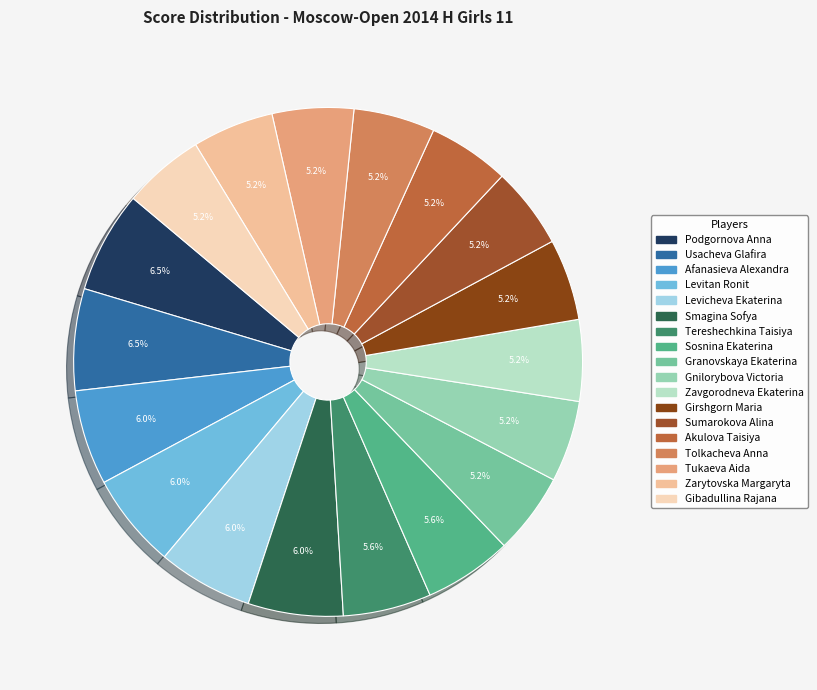

Combined, do Sosnina Ekaterina and Usacheva Glafira account for over 50%?

No